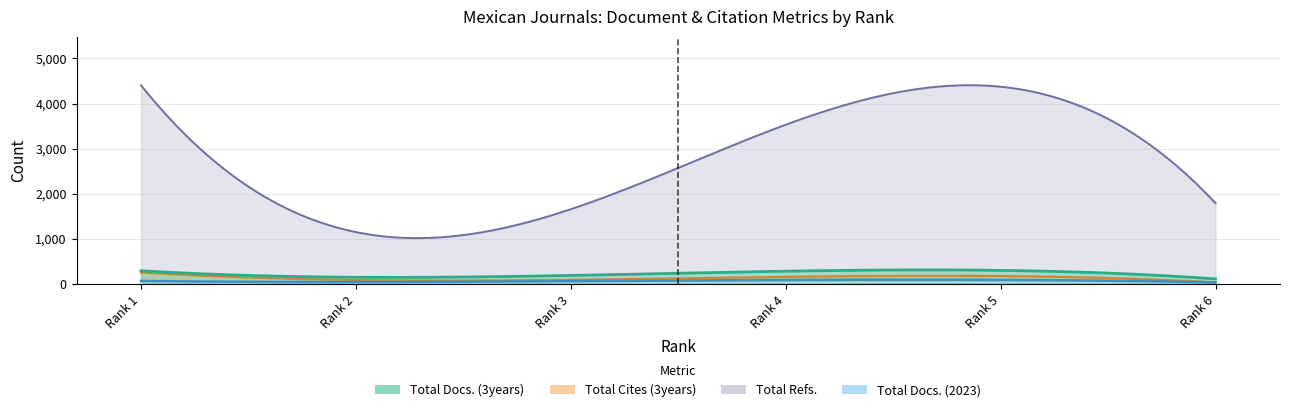

What is the value of the Total Docs. (2023) point at the 2nd from the left?

8